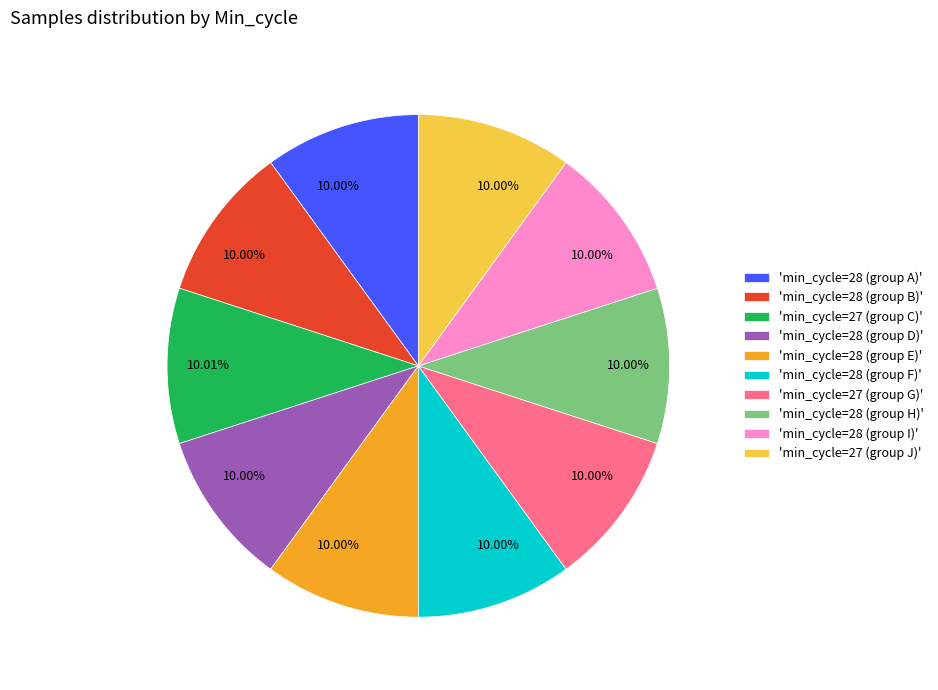

Combined, do 'min_cycle=28 (group H)' and 'min_cycle=28 (group D)' account for over 50%?

No